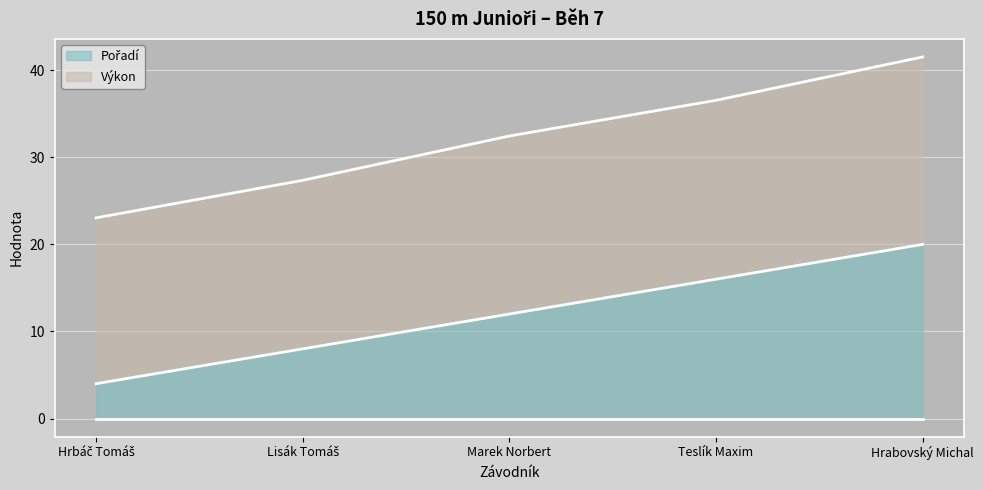

Where is Pořadí nearest to the value 12?

Marek Norbert